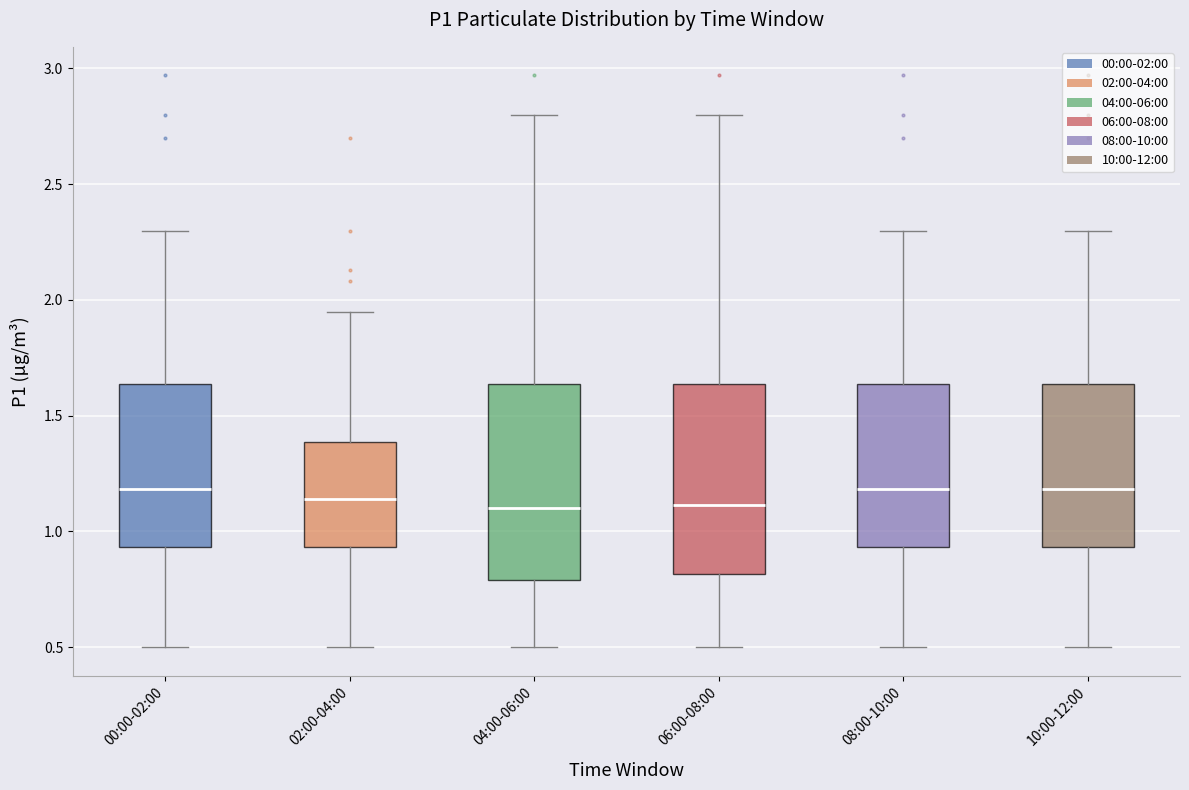

Where does the median line of the box for 06:00-08:00 sit on the y-axis? The values are not printed on the chart, so give them approximately, as read against the axis.

1.10